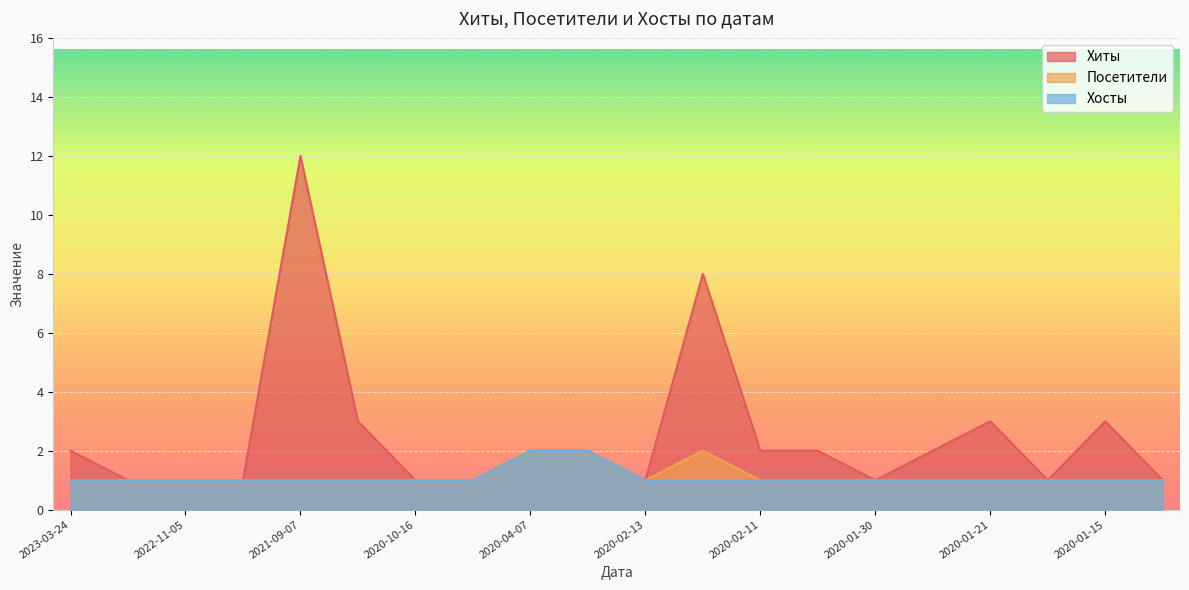

True or false: Хосты and Хиты intersect in this chart.

False